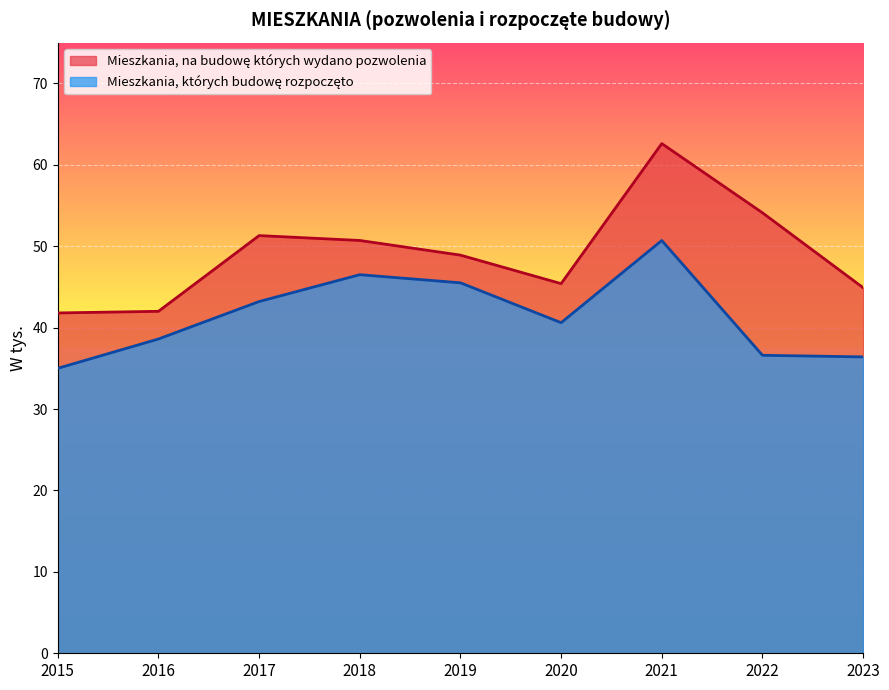

True or false: Mieszkania, na budowę których wydano pozwolenia has a value of 70.3 at 2015.

False